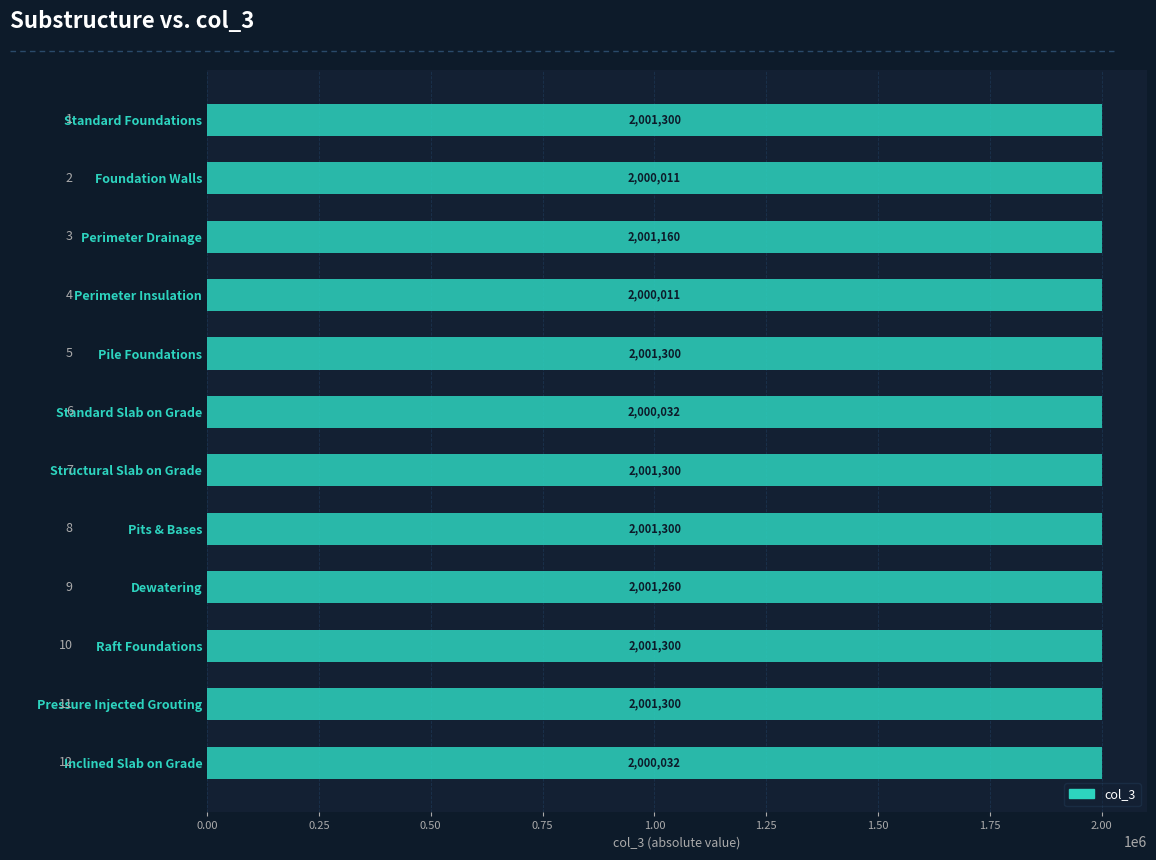

Which has a higher value, Foundation Walls or Pits & Bases?

Pits & Bases